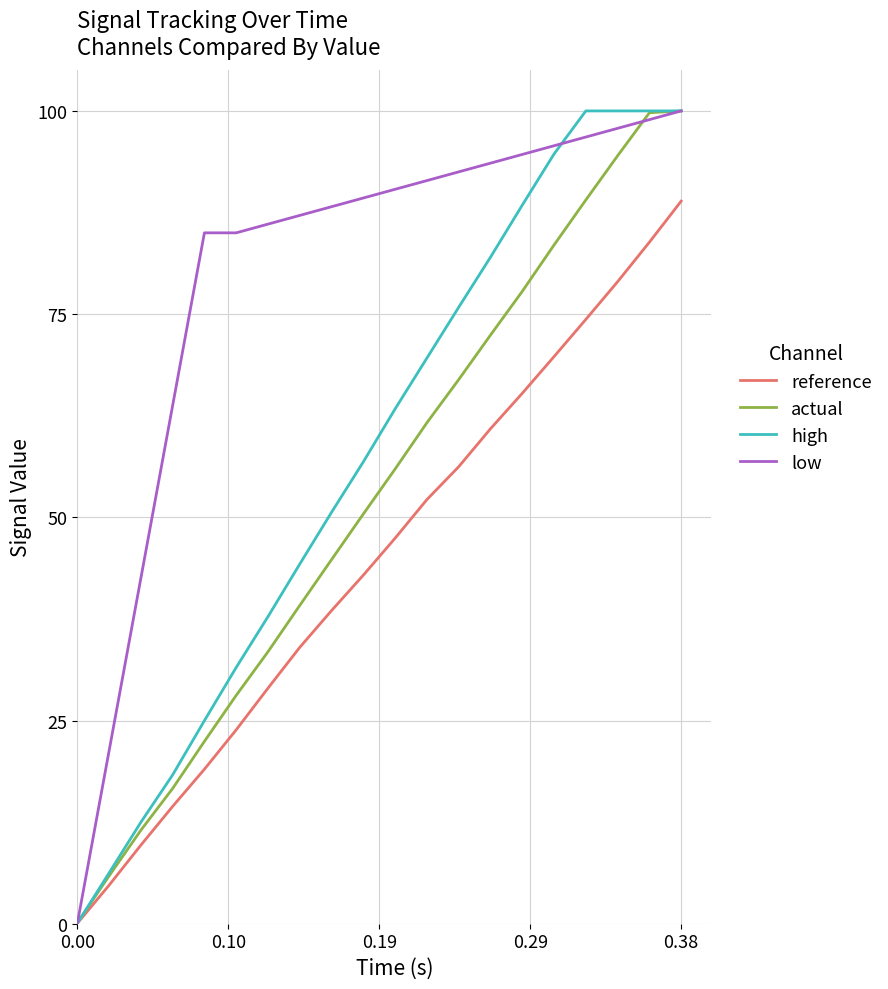

Which series has the largest total across all categories?

low